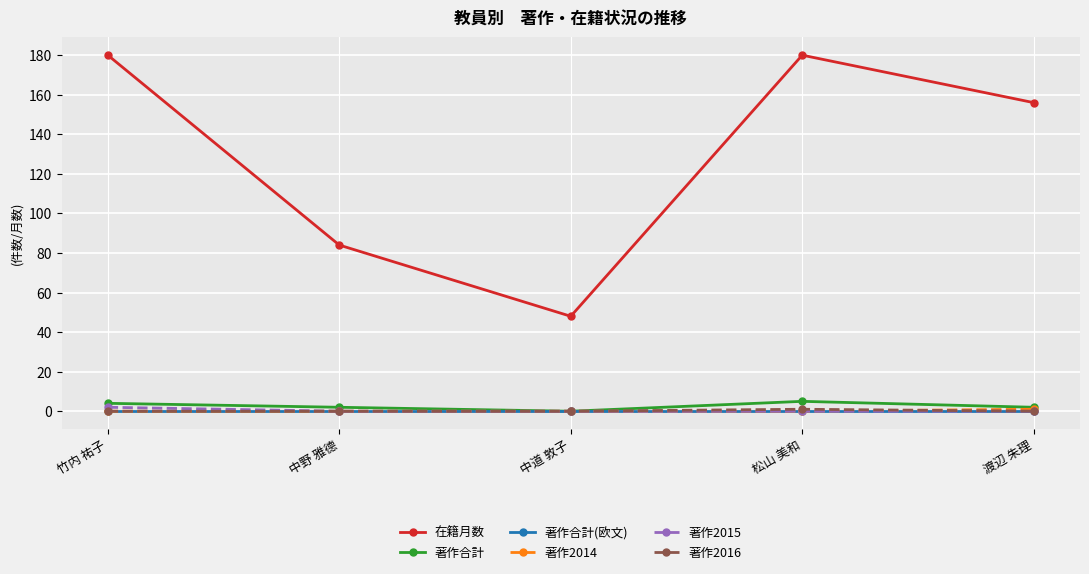

At which category does 在籍月数 reach its first local peak?

松山 美和